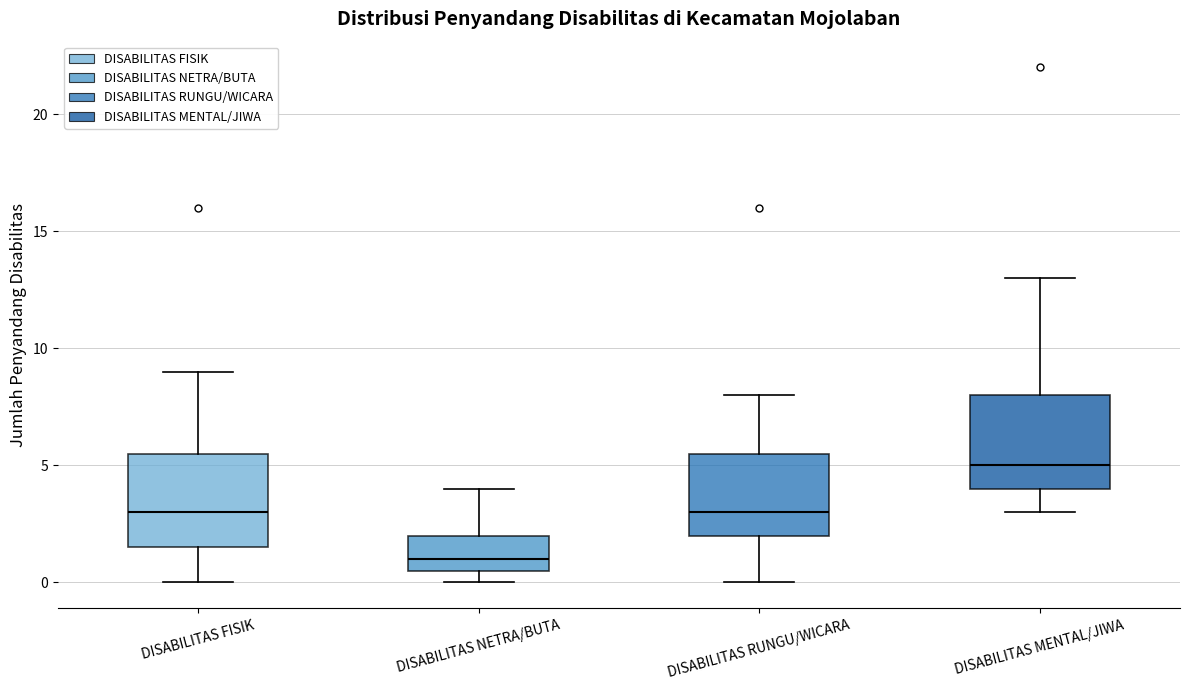

Where does the median line of the box for DISABILITAS RUNGU/WICARA sit on the y-axis? The values are not printed on the chart, so give them approximately, as read against the axis.

3.0